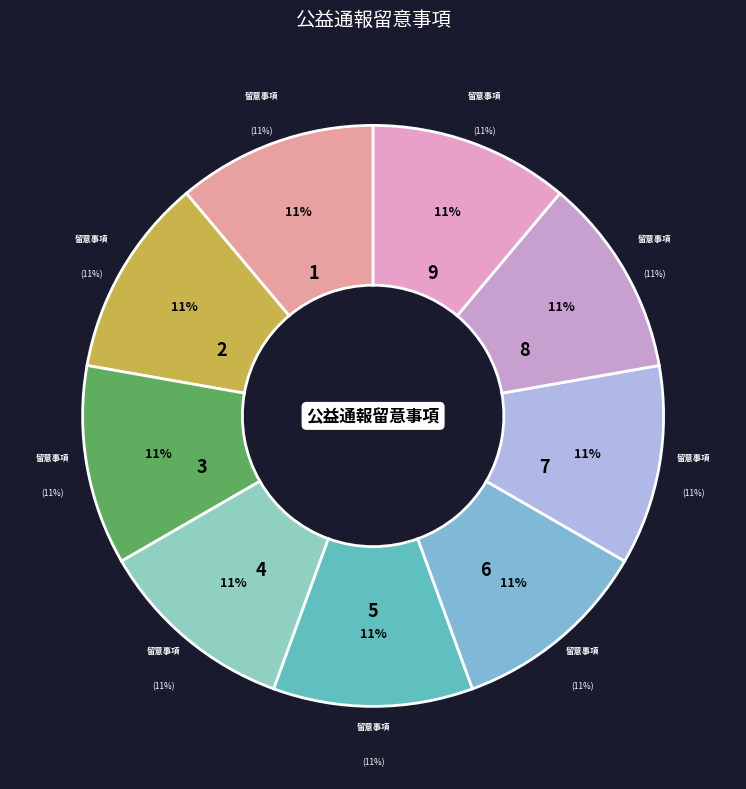

What is the smallest slice in the pie chart?

1